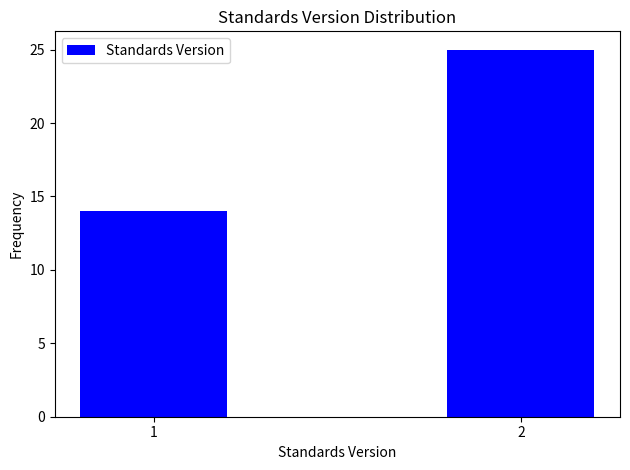

Reading left to right, extract all data points from this chart.

1=14	2=25